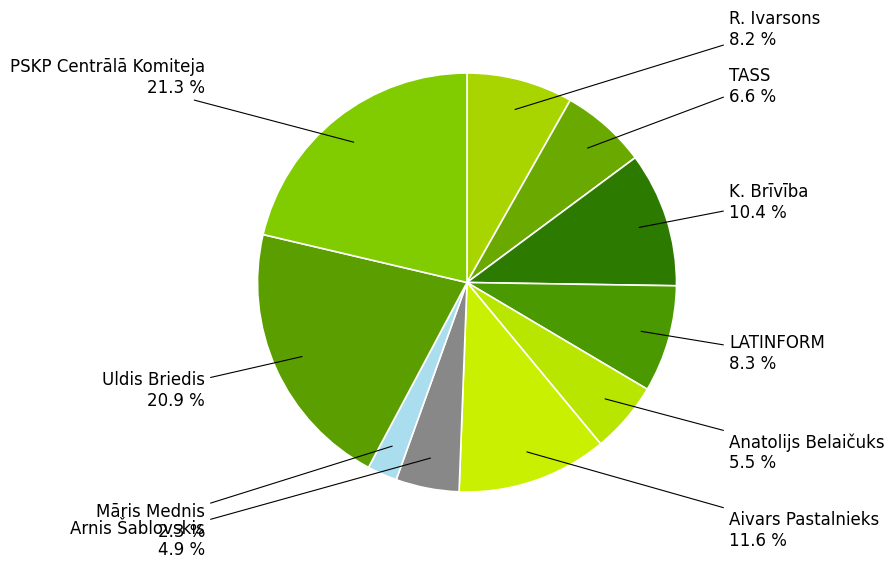

How many slices are in this pie chart?

10